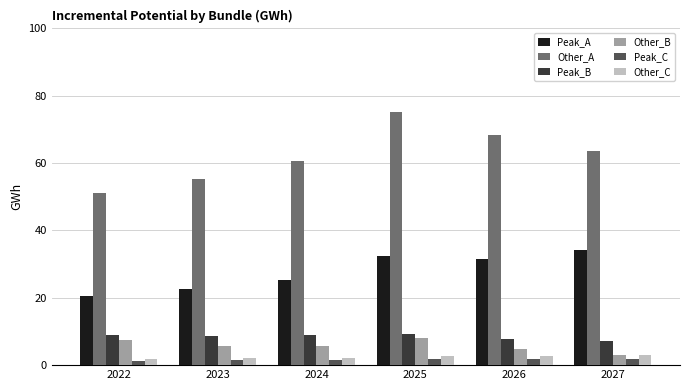

Where does the Peak_B series first go above 8?

2022